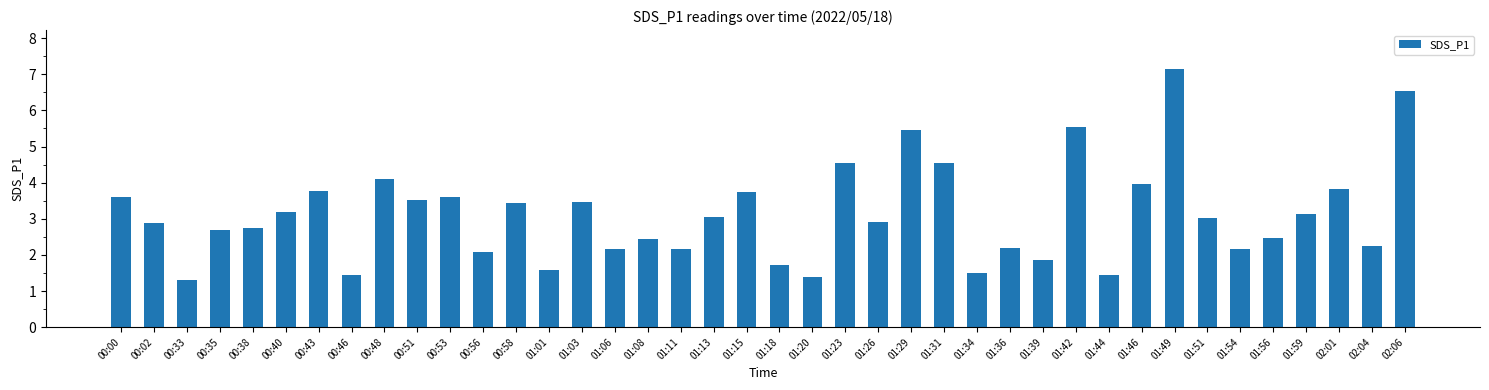

What position from the left is 02:01?

38